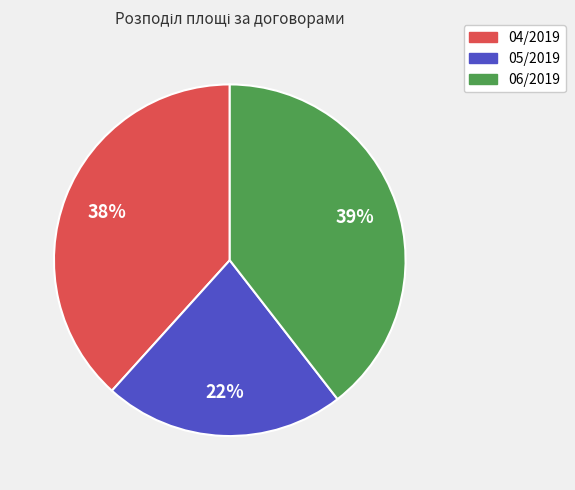

Does 05/2019 account for over 50% of the chart?

No